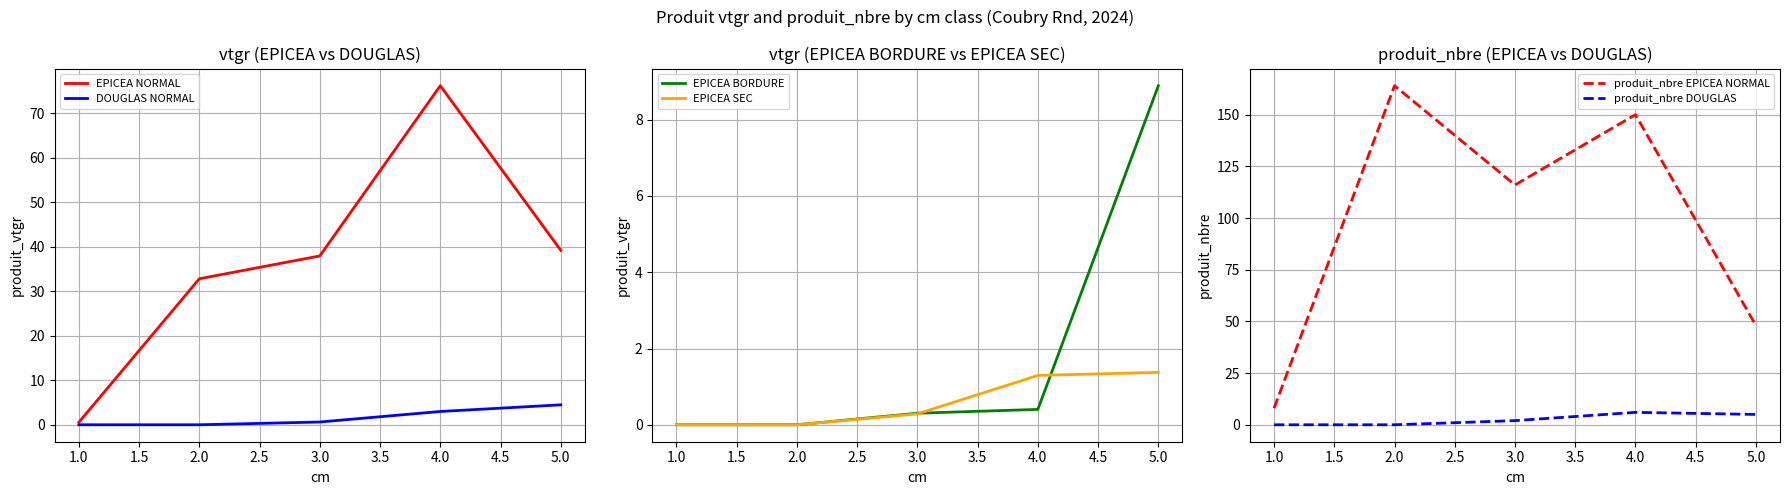

True or false: EPICEA NORMAL has a value of 16.1 at 2.0.

False